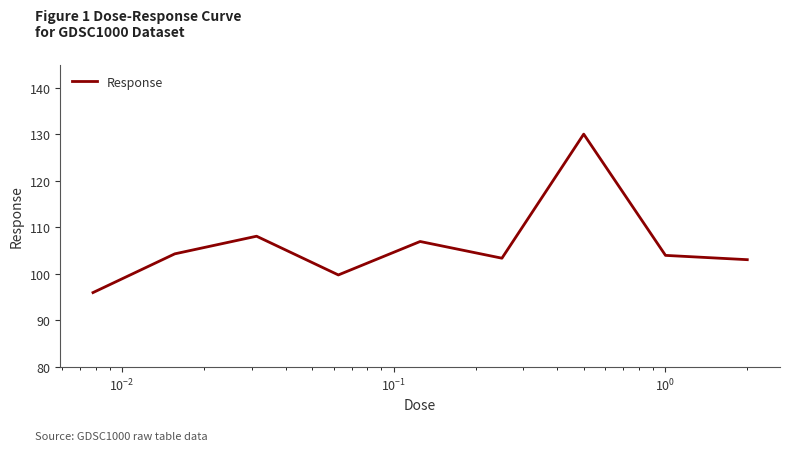

What is the maximum value shown in the chart?

130.0